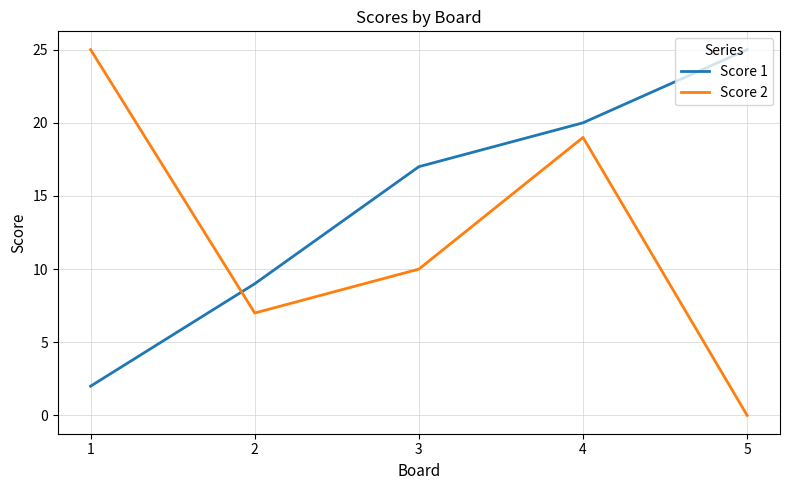

True or false: Score 2 and Score 1 intersect in this chart.

True